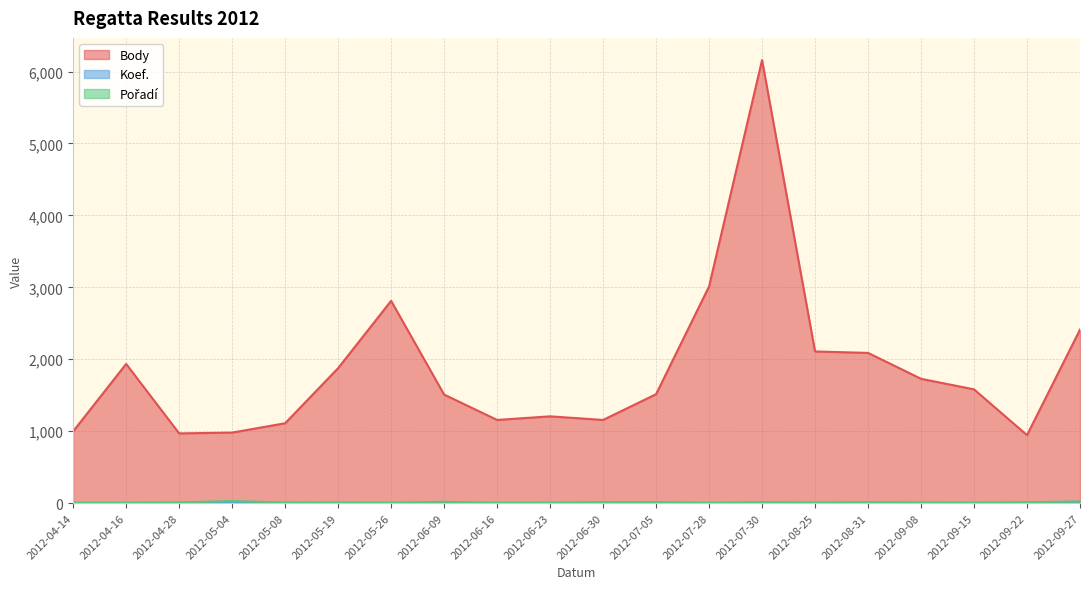

Which series ends up on top after the final intersection of Pořadí and Koef.?

Pořadí